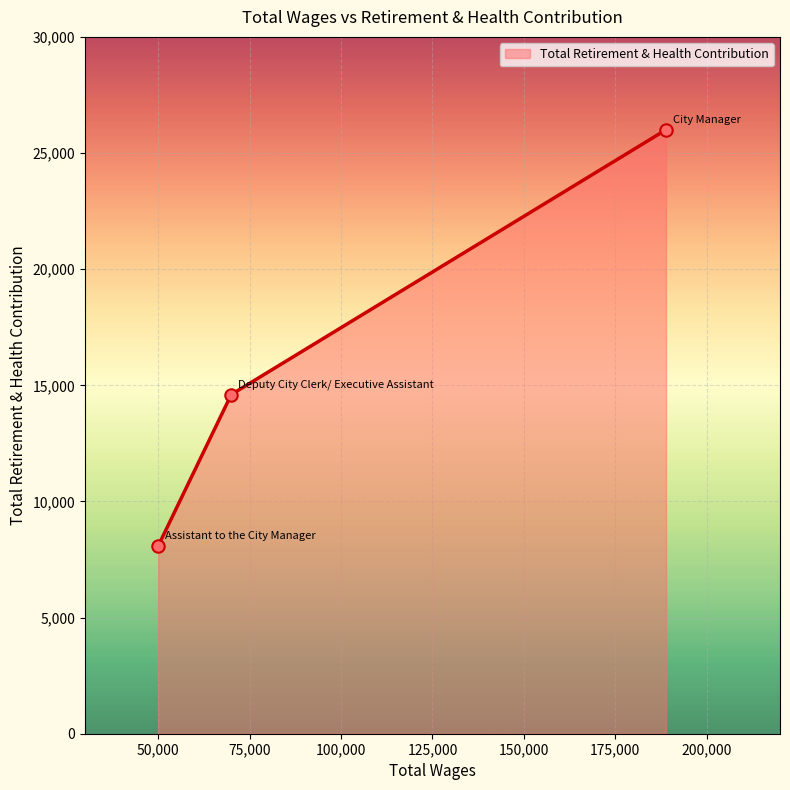

What is the change in value from City Manager to Assistant to the City Manager?

-17913